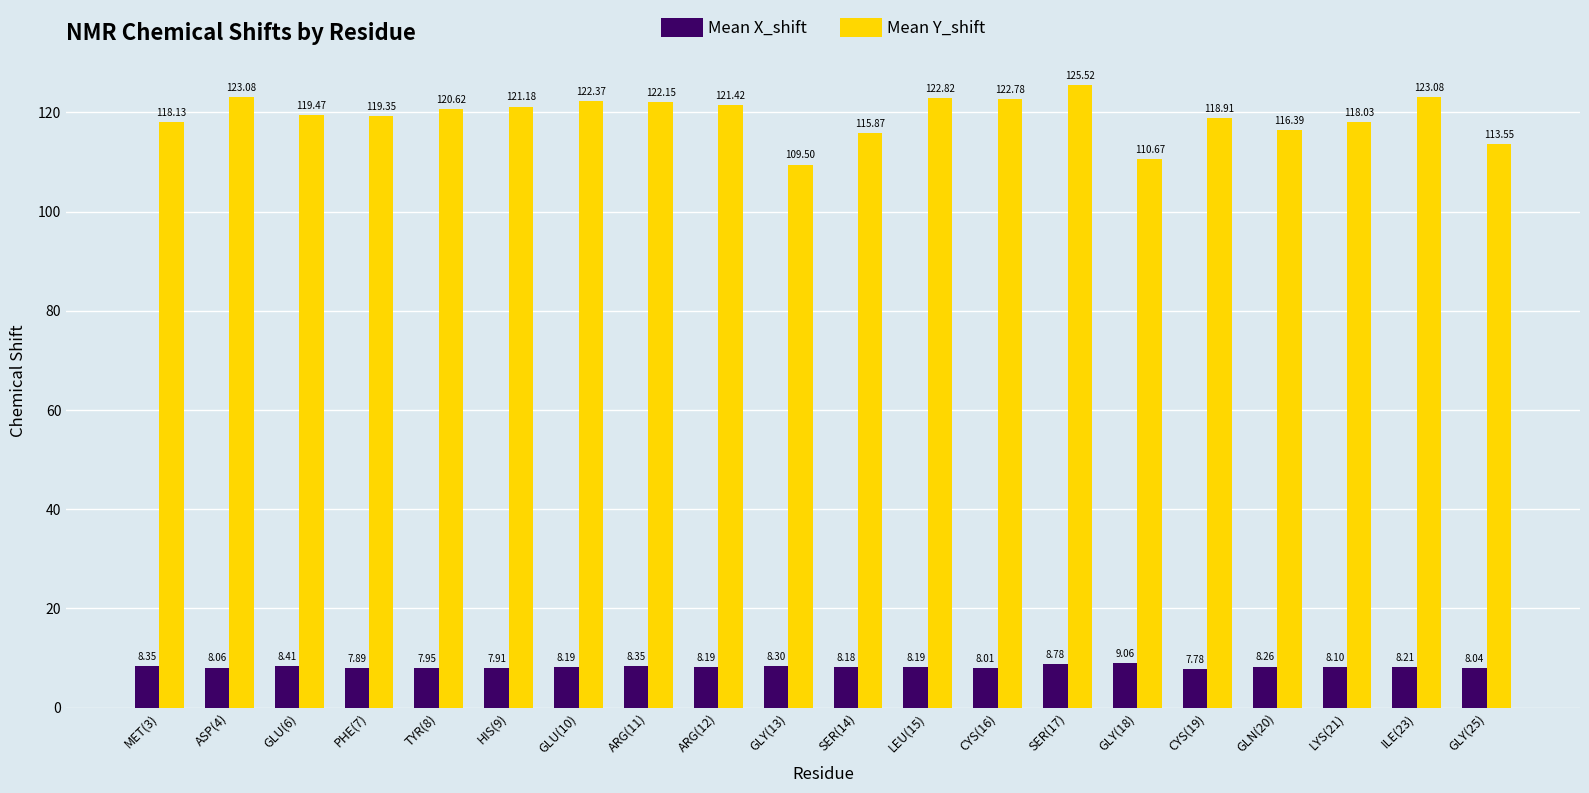

Which category has the highest value in the Mean Y_shift series?

SER(17)